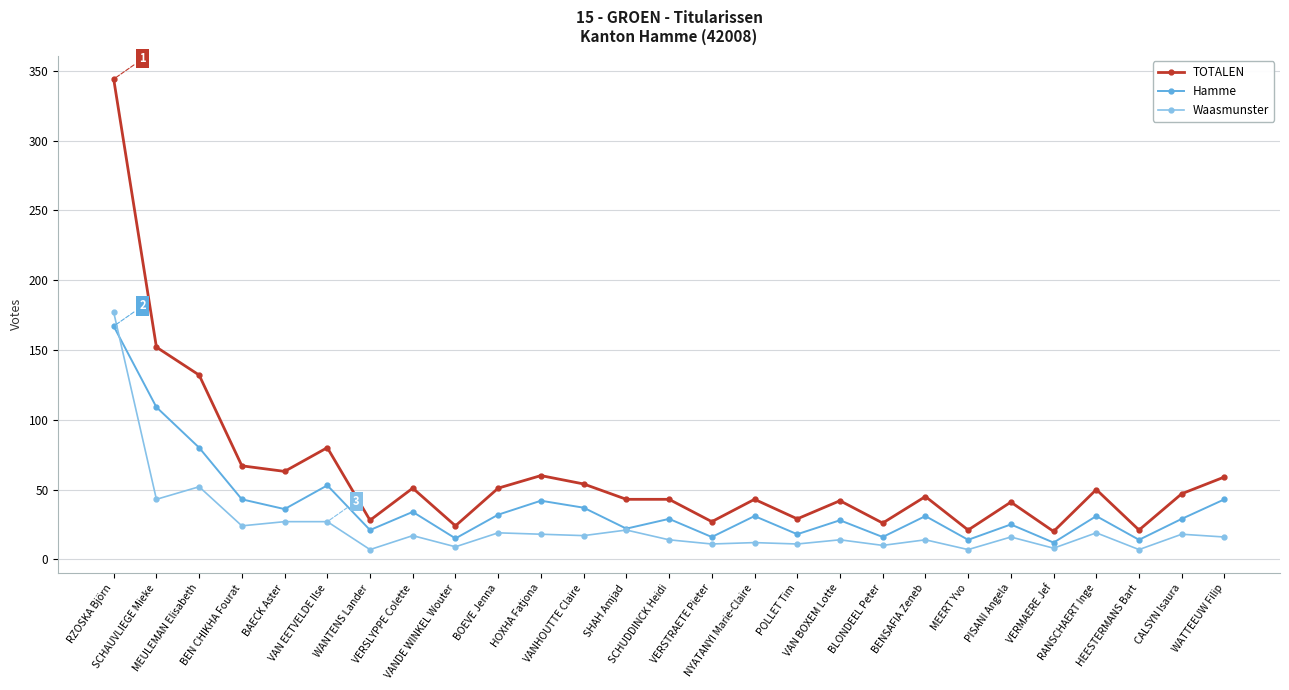

What is the difference between the Waasmunster values at VAN BOXEM Lotte and RZOSKA Björn?

163